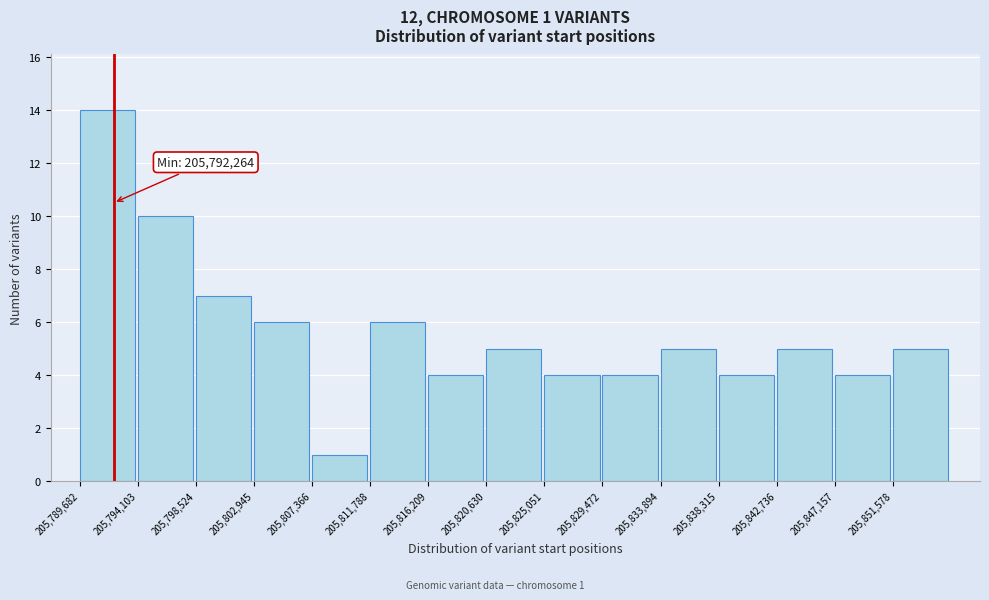

Which range on the x-axis has the tallest bar?

205789500 to 205794000